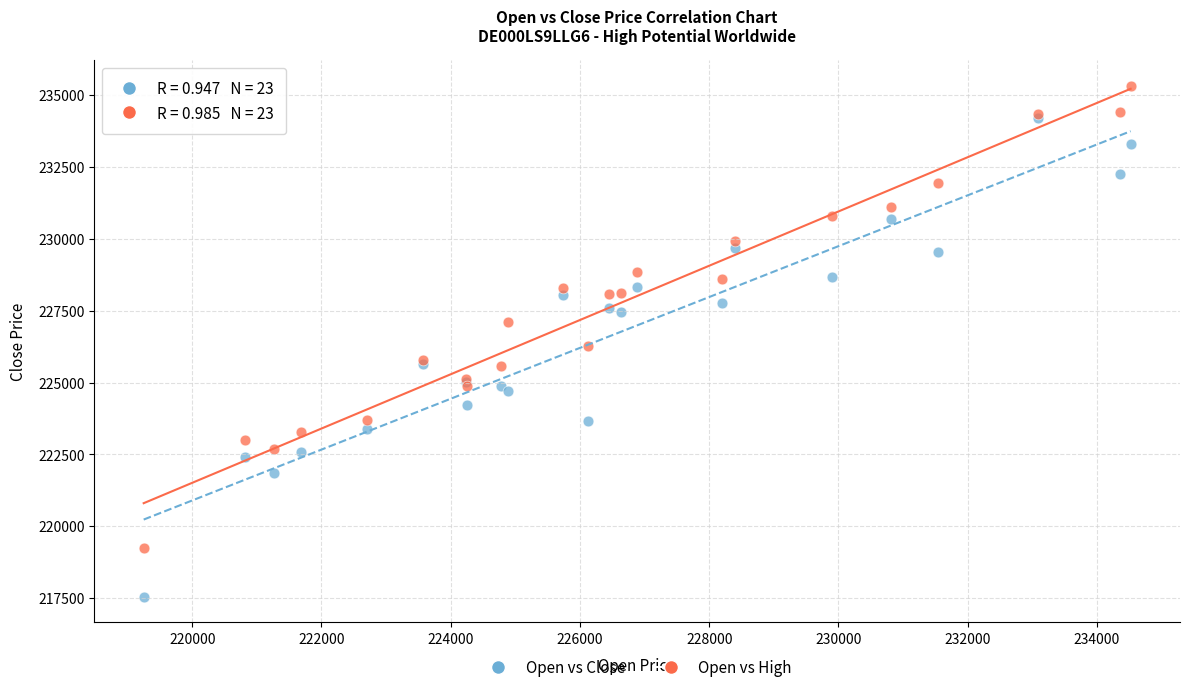

What are all the series names shown in the legend?

Open vs Close, Open vs High